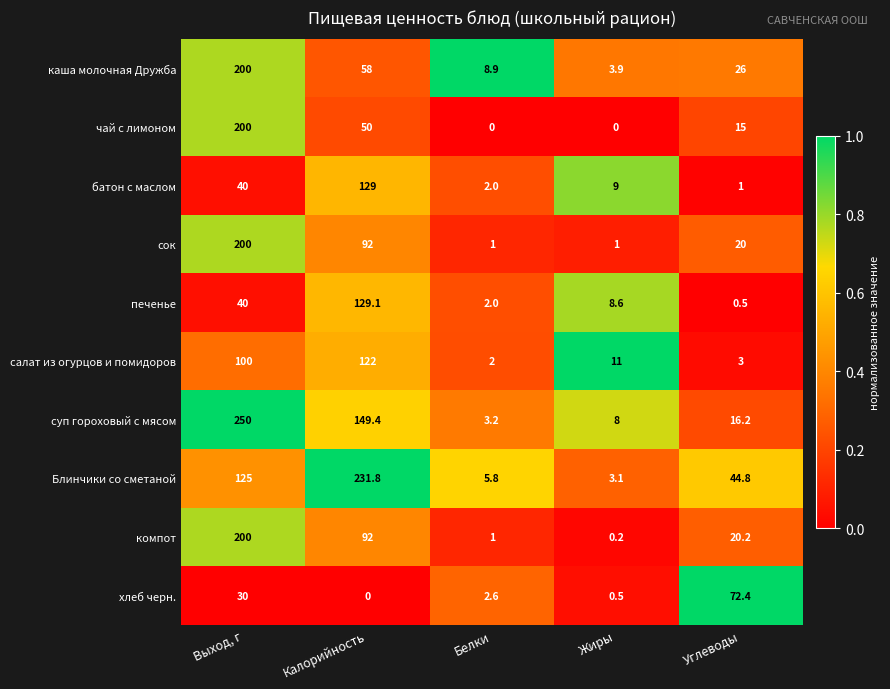

What is the spread (max minus min) of values at Жиры?

11.0